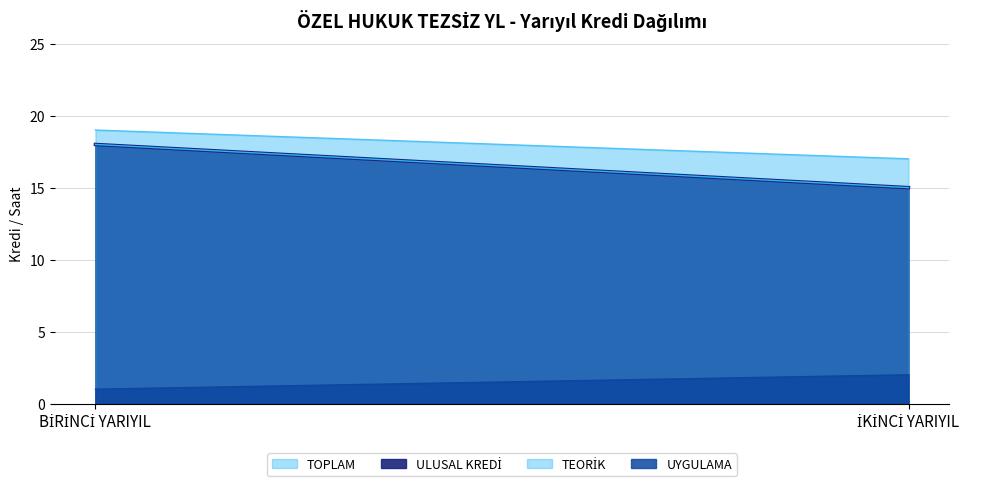

The ULUSAL KREDİ series shows 7 at BİRİNCİ YARIYIL. True or false?

False